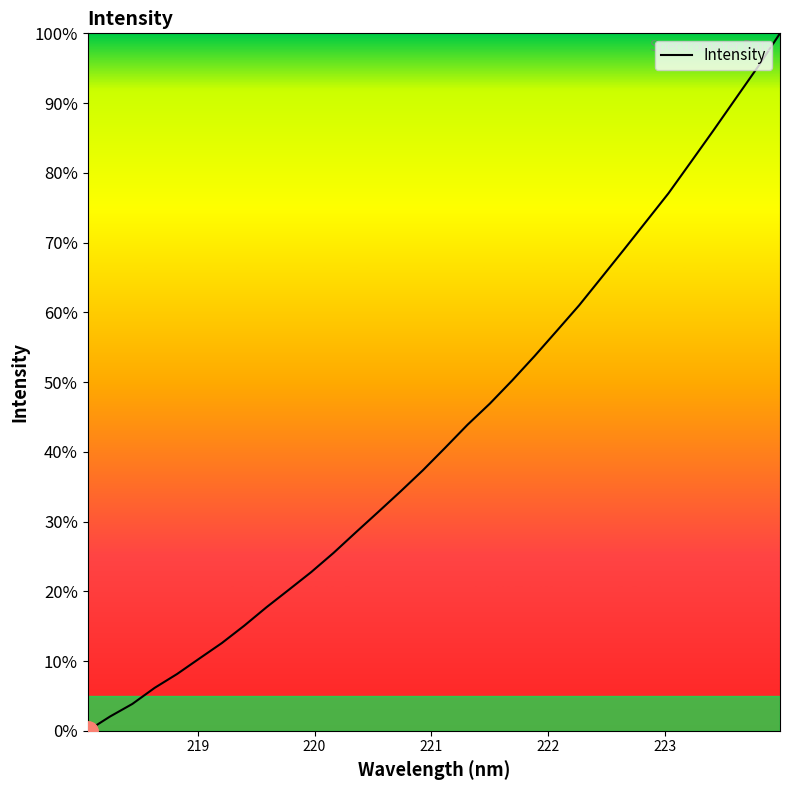

Count the number of values greater than 40.

16